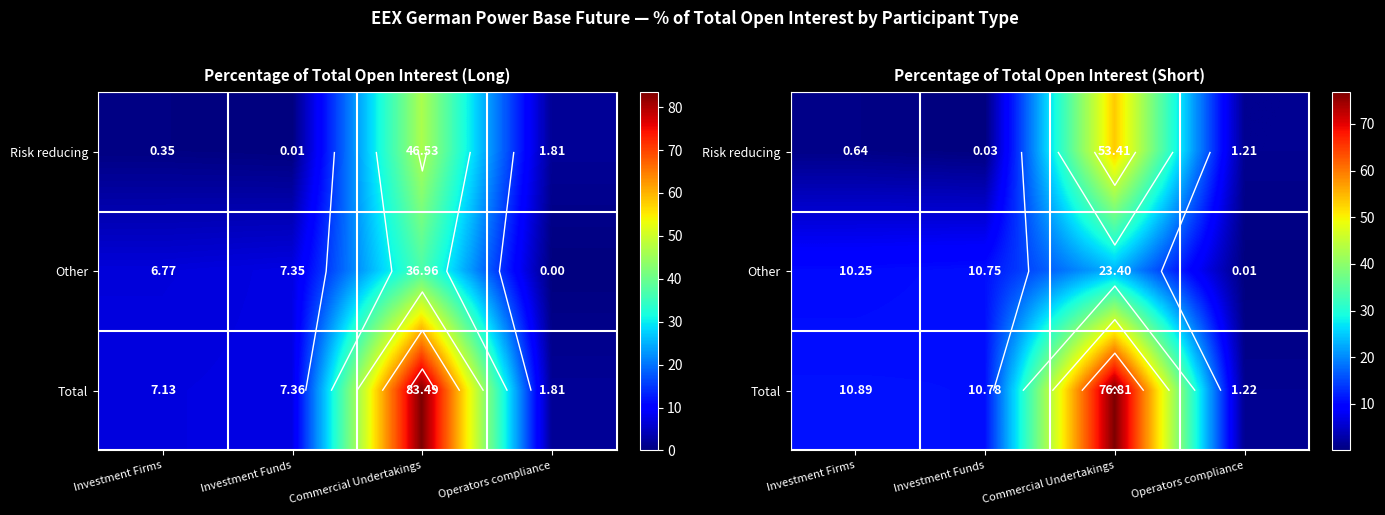

What is the difference between the Other values at Investment Funds and Investment Firms?

0.5